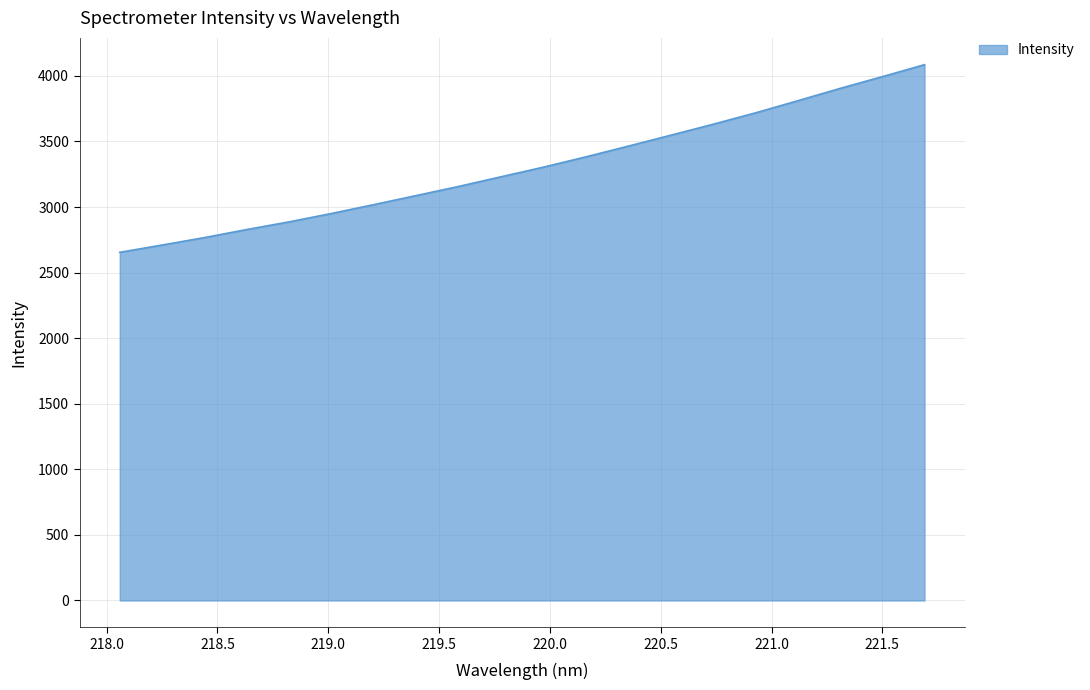

What is the smallest value displayed?

2654.6